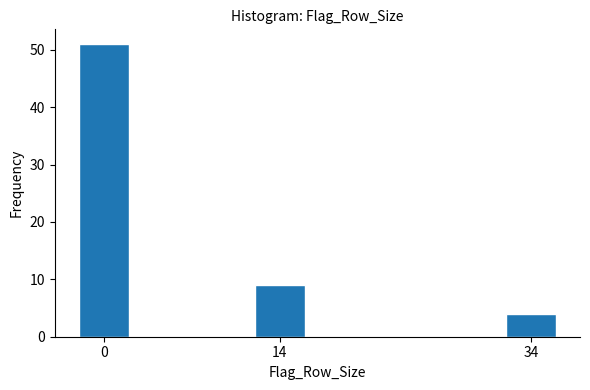

Reading right to left, transcribe all the data shown in this chart.

4	9	51